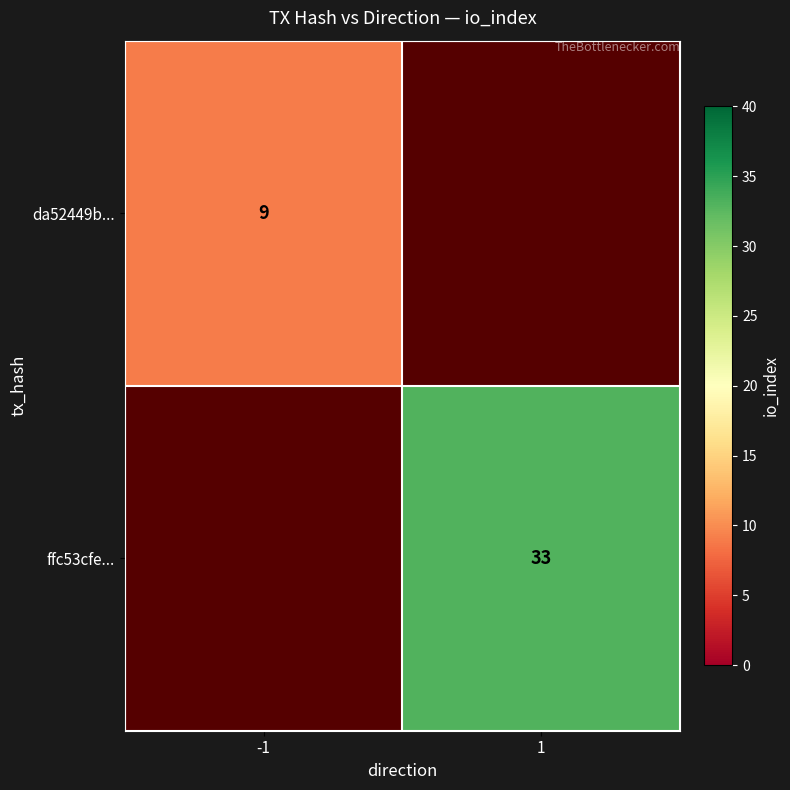

Is it true that da52449b... equals 13 at -1?

False